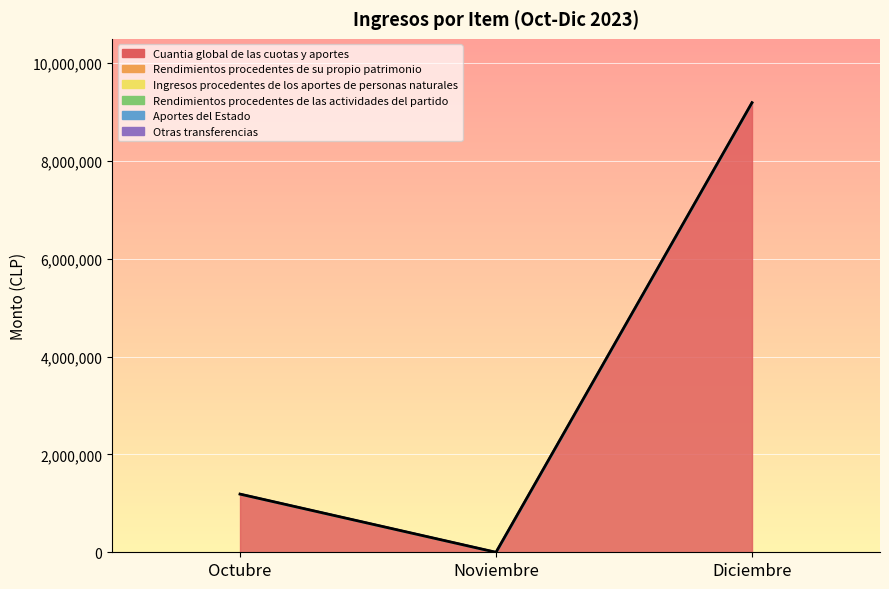

What position from the left is Noviembre?

2